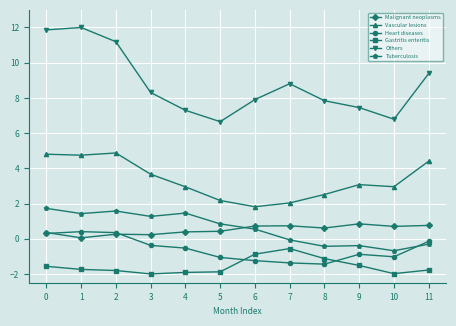

The value of Others at 5 is 6.7. True or false?

True